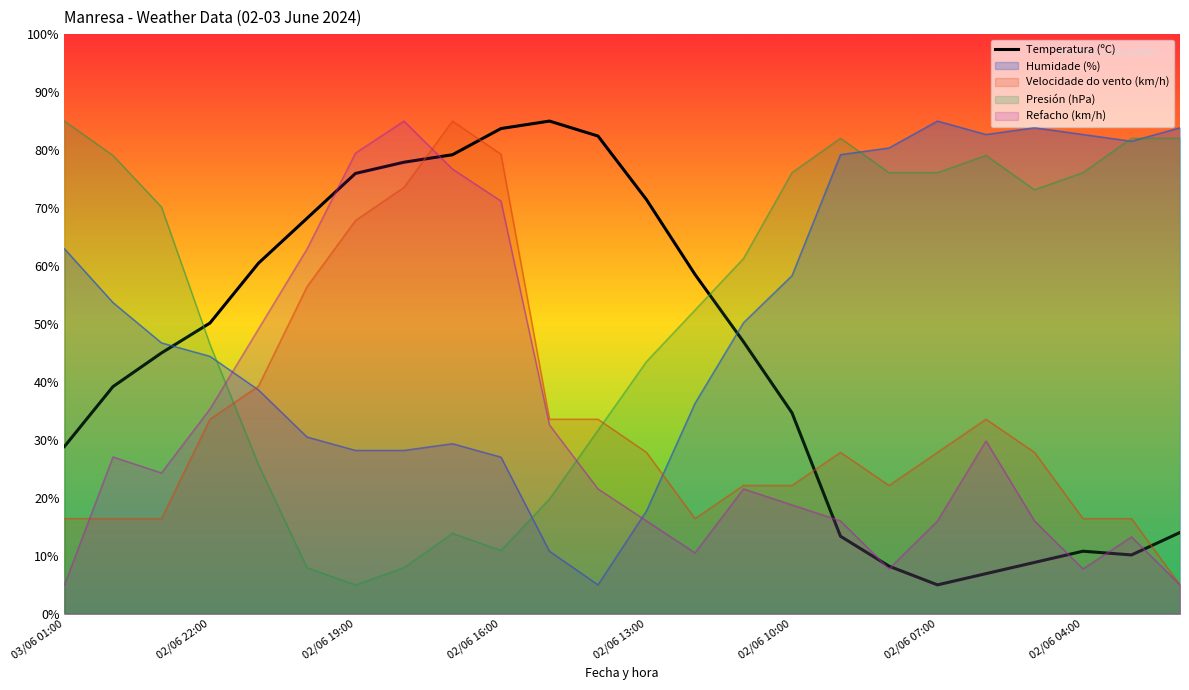

At which label does Presión (hPa) reach its peak?

03/06 01:00